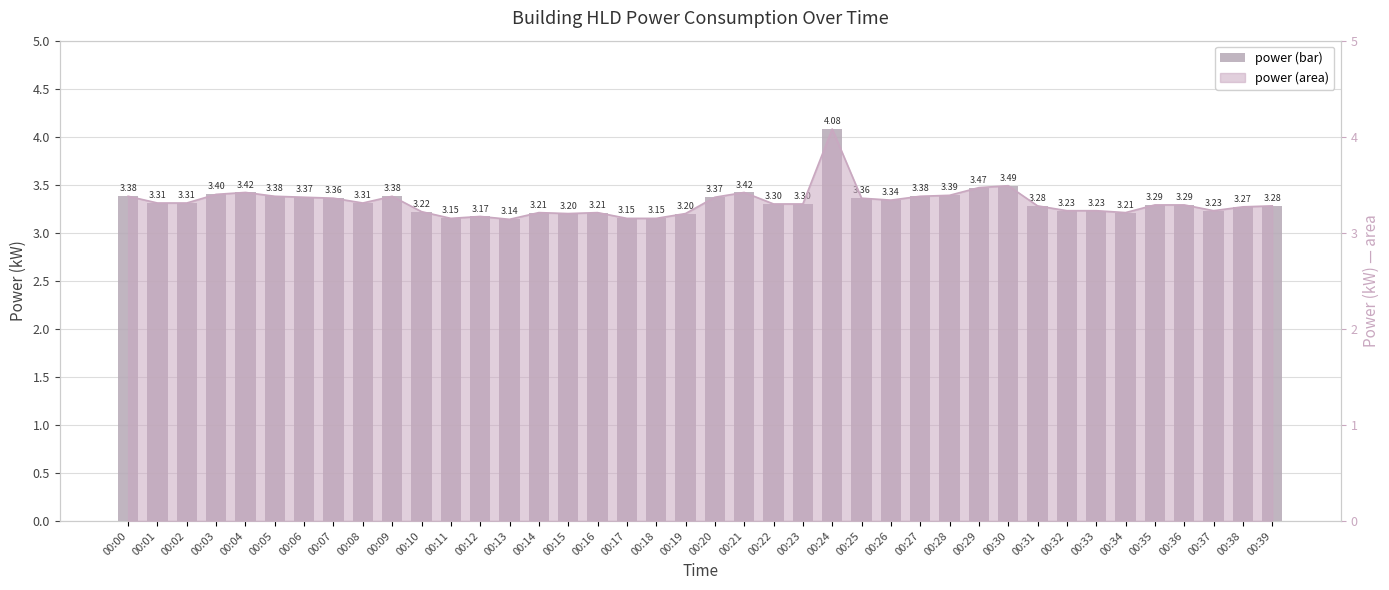

The chart shows a value of 4.6 at 00:33. True or false?

False